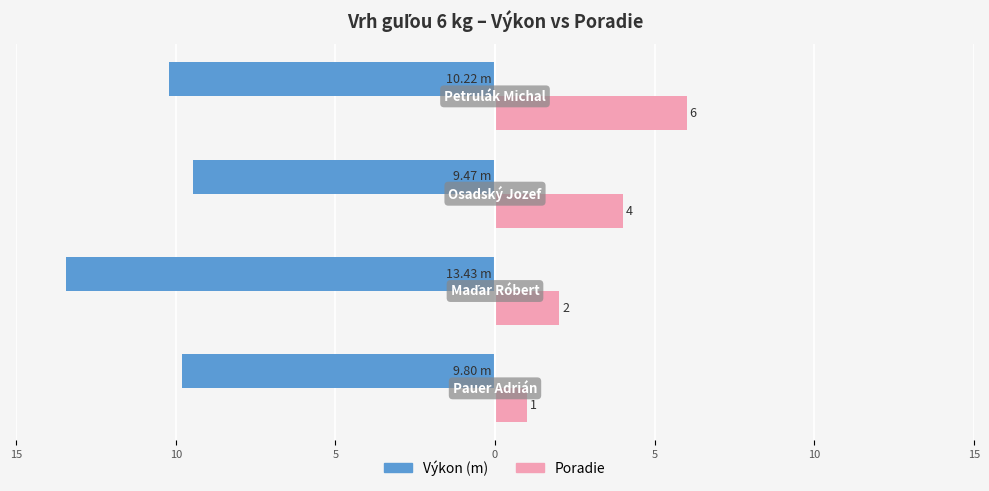

What is the value of the Výkon bar at the 4th from the left?

-10.2